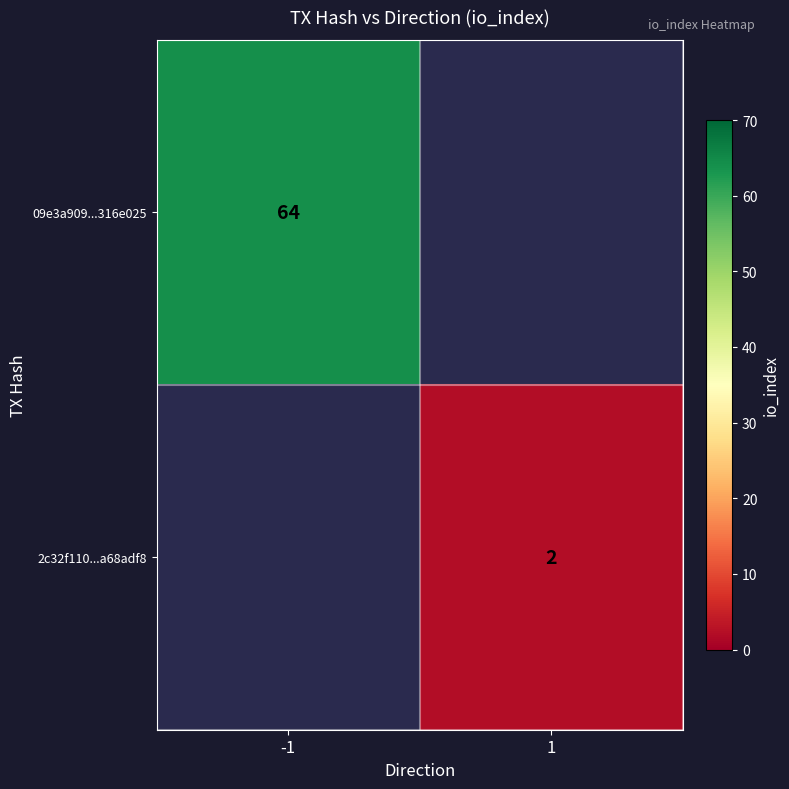

Is it true that 2c32f110...a68adf8 equals 2 at 1?

True